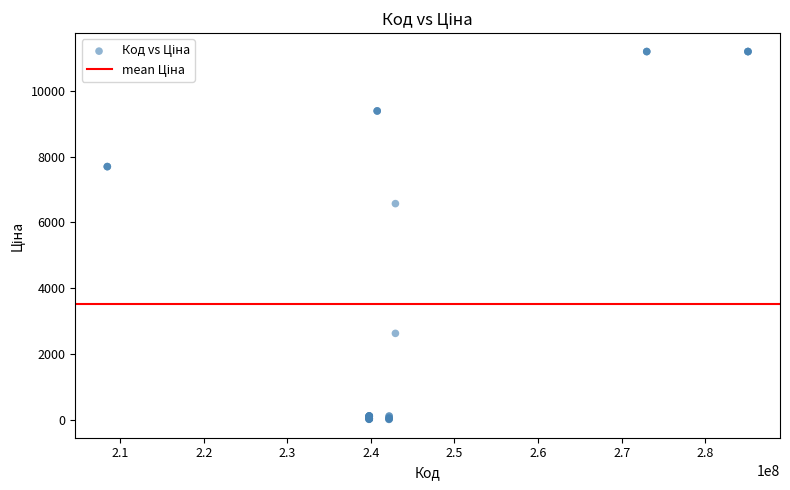

What Y value in the scatter plot is closest to 5602?

6568.8